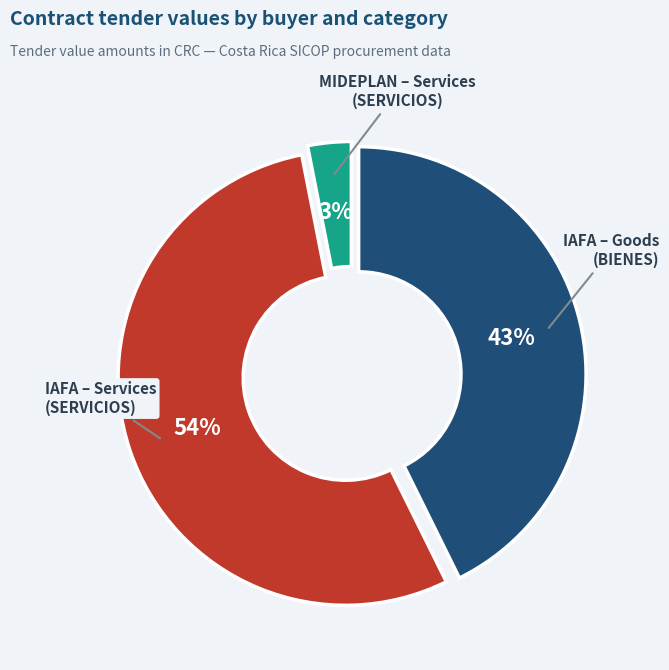

How many segments does this pie chart have?

3